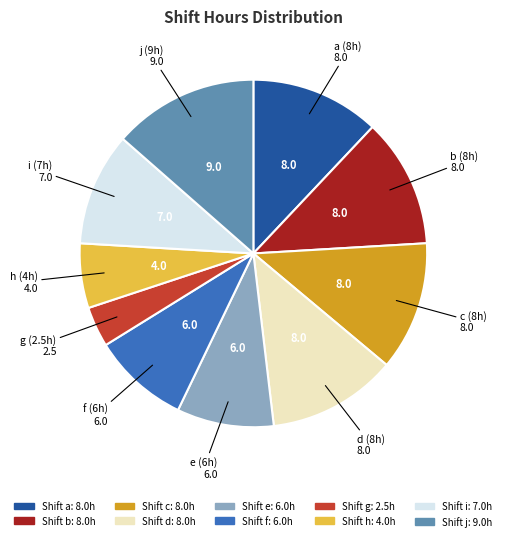

Is there any slice that represents more than half of the pie?

No